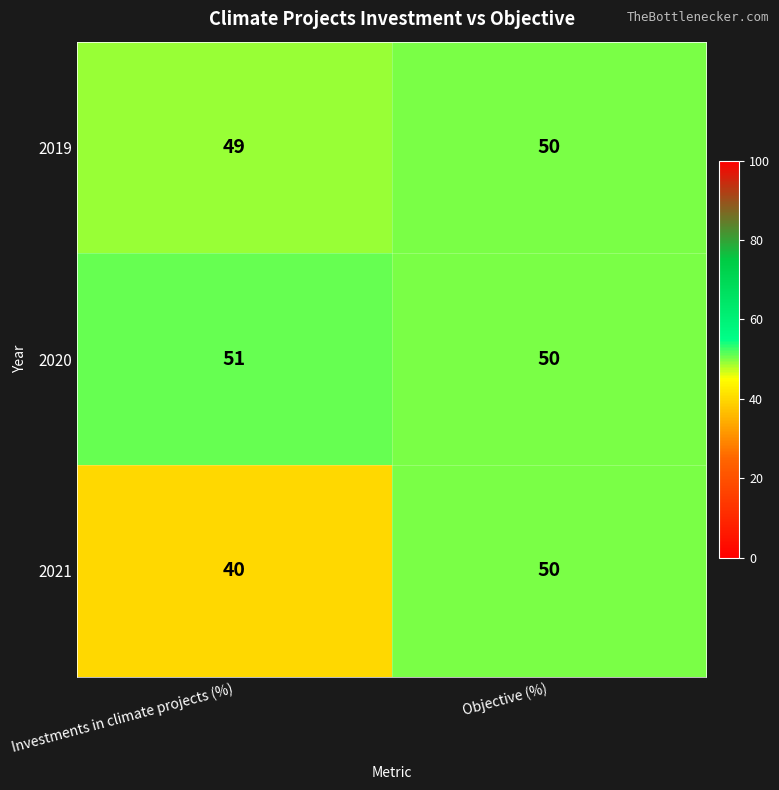

Which category has the lowest value in the 2021 series?

Investments in climate projects (%)